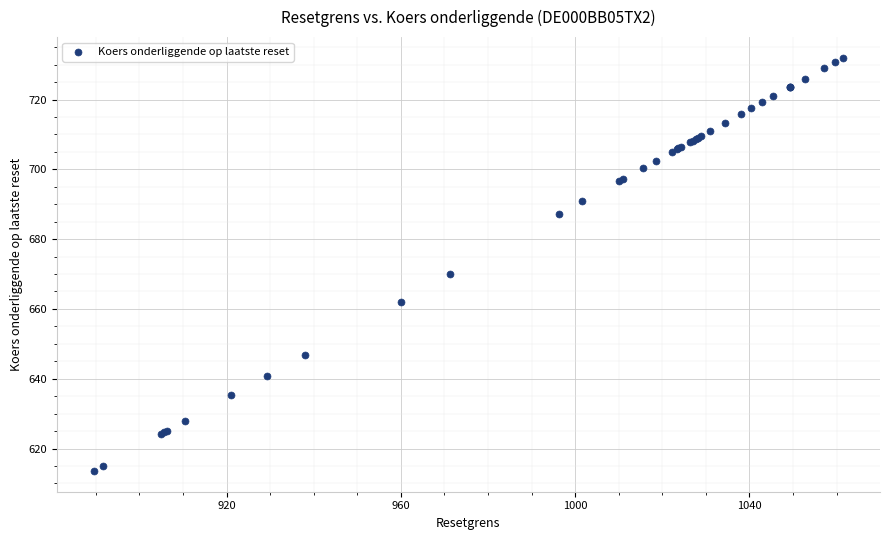

What Y value in the scatter plot is closest to 672?

669.9